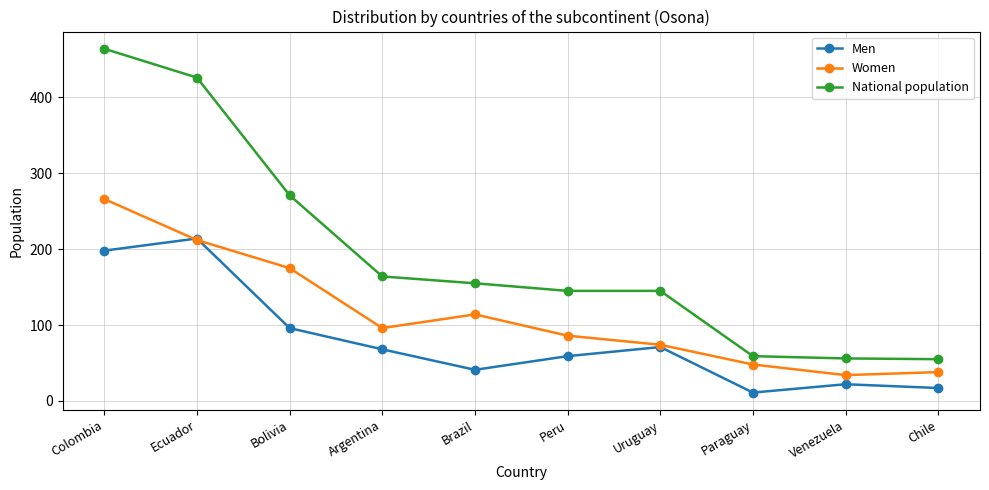

How many data points in Men are less than 68?

5